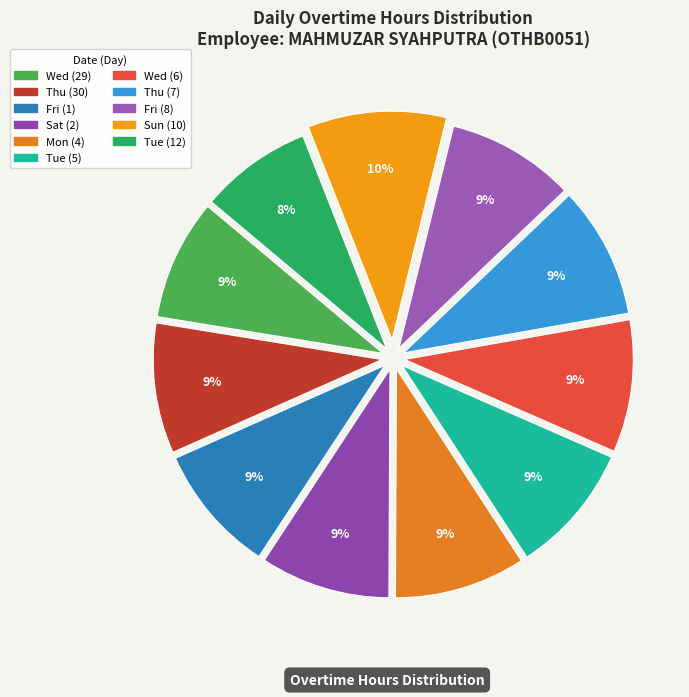

To the nearest percent, what percentage of the pie is Wed (6)?

9%